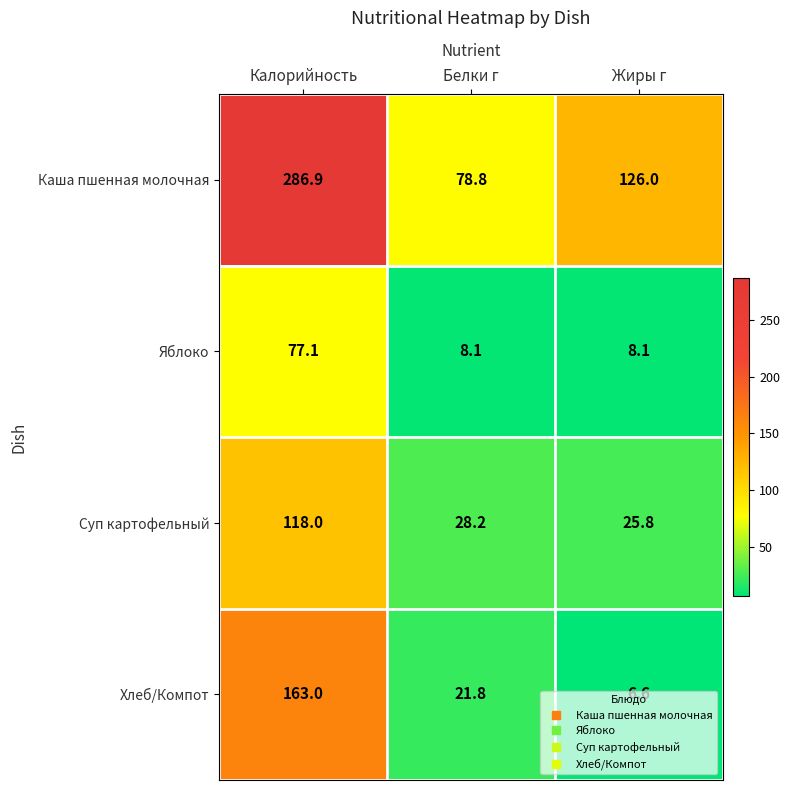

What is the total value across all series at Белки г?

136.9